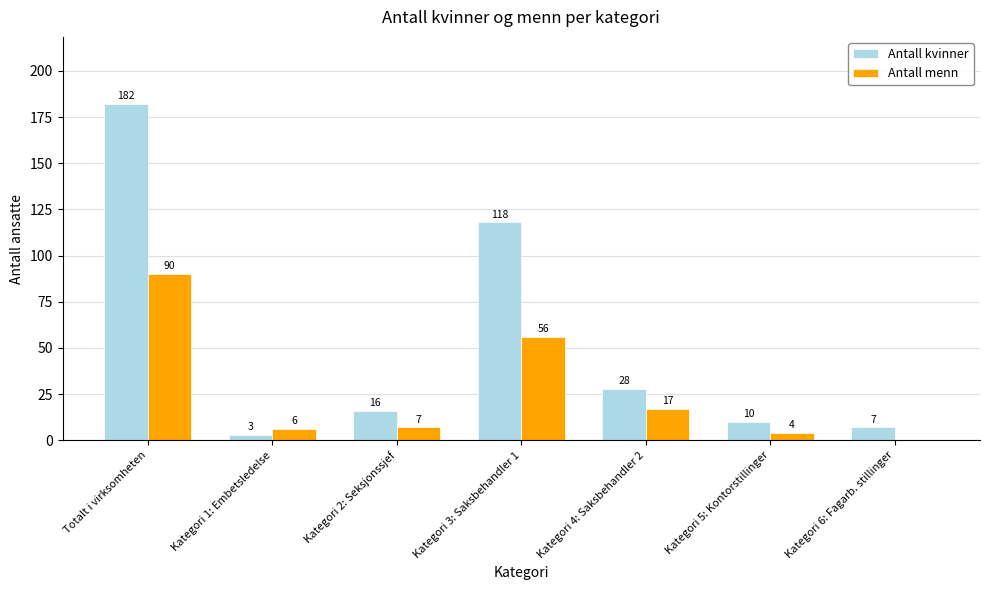

What is the sum of the Antall kvinner values at Kategori 2: Seksjonssjef and Kategori 1: Embetsledelse?

19